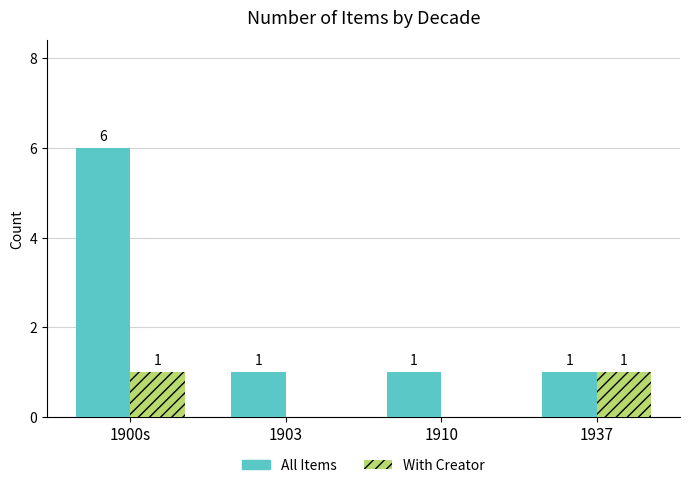

Between 1900s and 1937, which series saw the biggest shift?

All Items